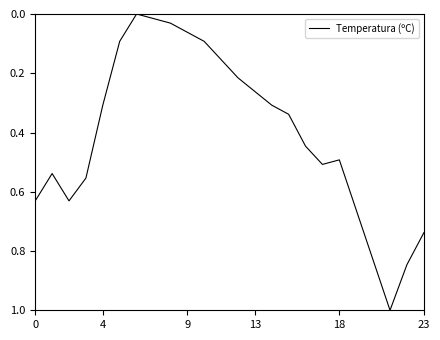

What is the maximum value shown in the chart?

1.0